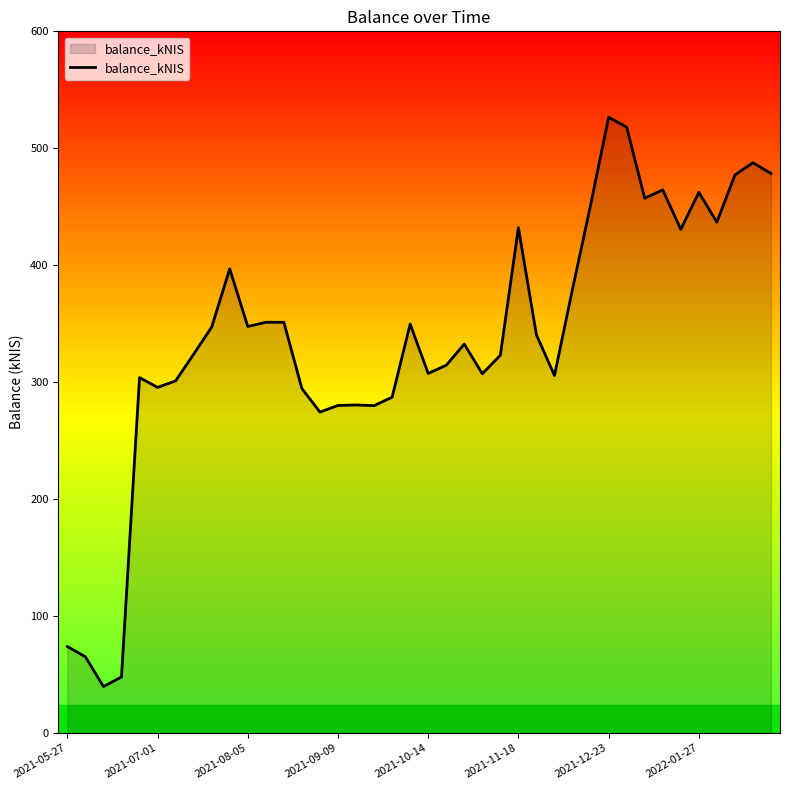

What is the smallest value displayed?

39.7